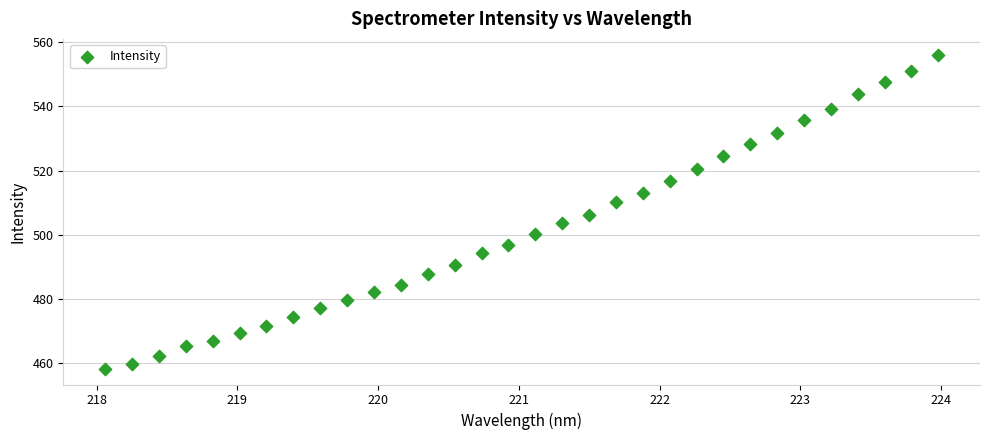

What is the range of X values (max minus min)?

5.9